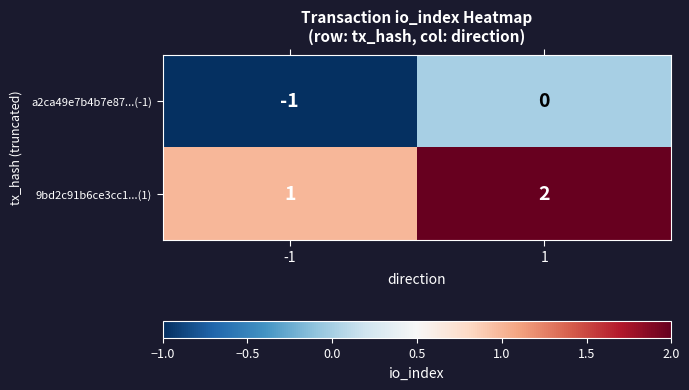

Count the number of categories in the chart.

2